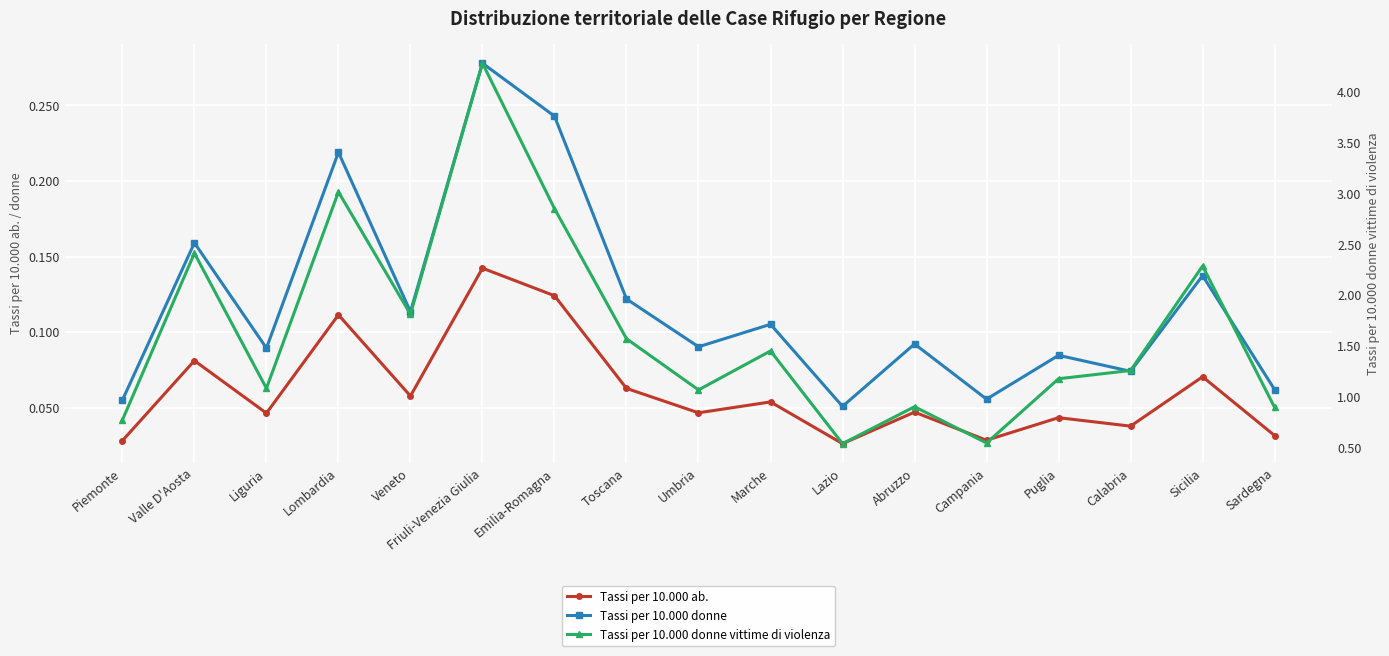

What is the minimum value for Tassi per 10.000 donne vittime di violenza?

0.5